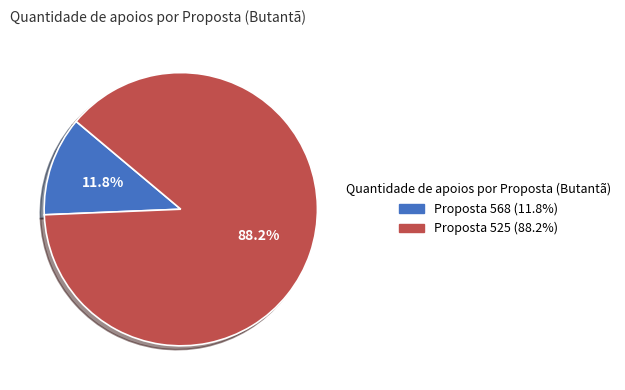

Is there any slice that represents more than half of the pie?

Yes